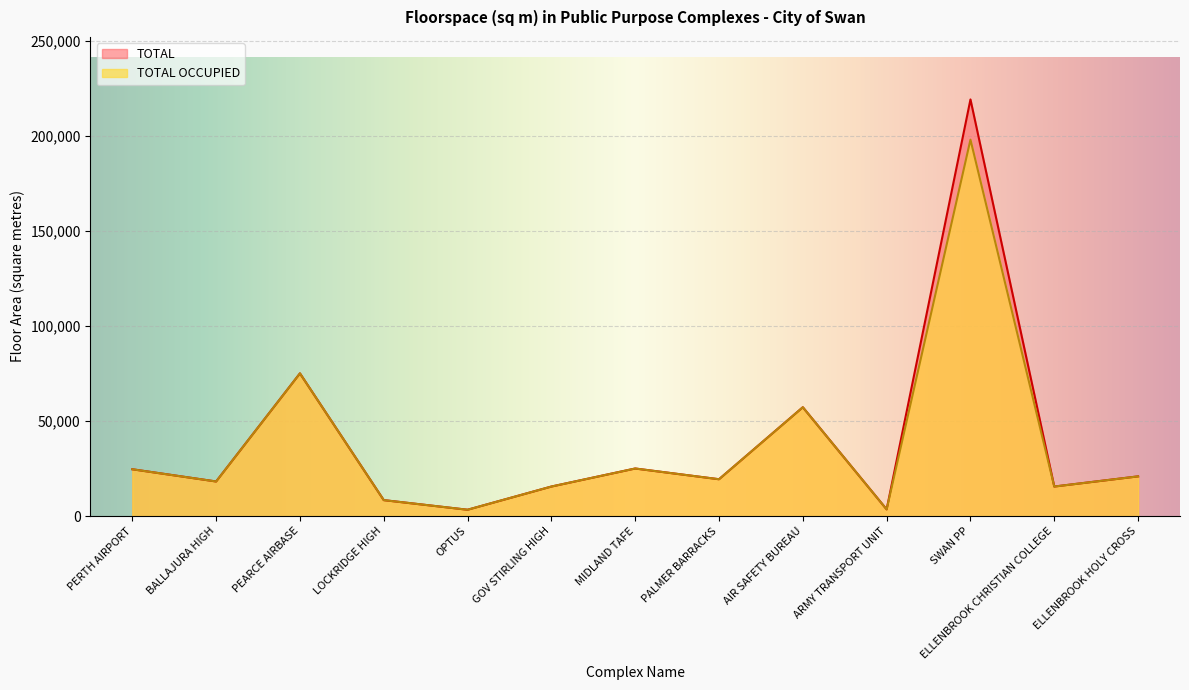

Which category has the highest value in the TOTAL OCCUPIED series?

SWAN PP